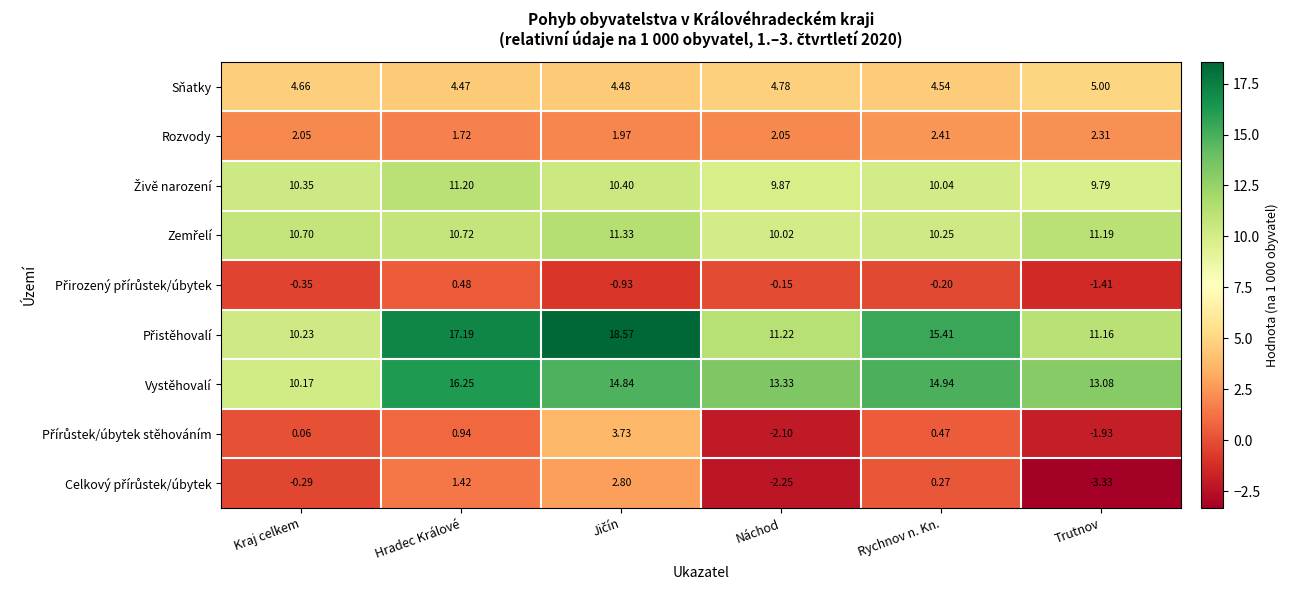

How many data points does each series have?

6